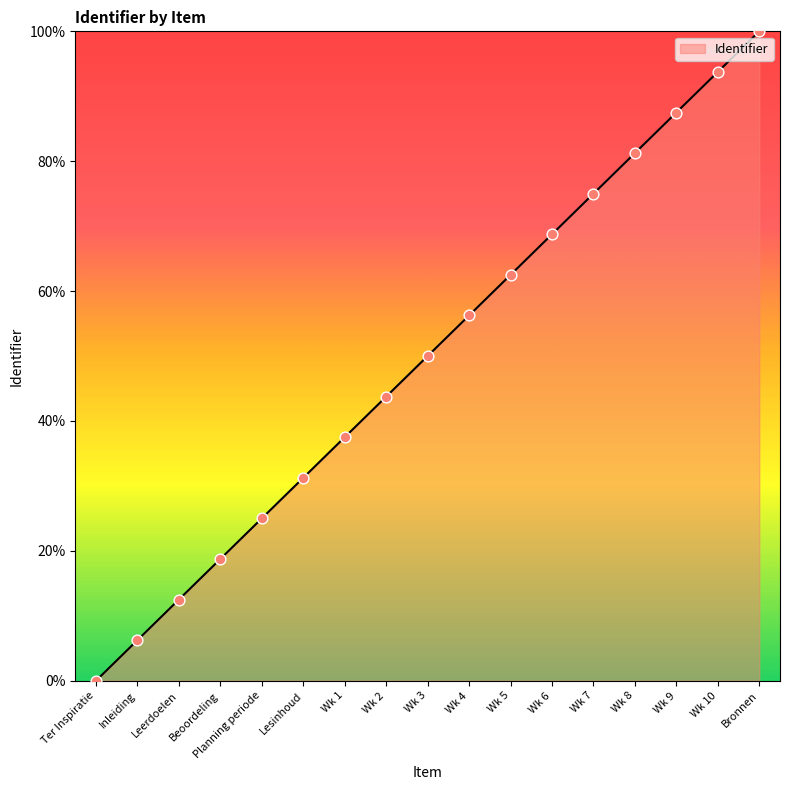

What is the ratio of the value at Bronnen to the value at Planning periode?

4.0